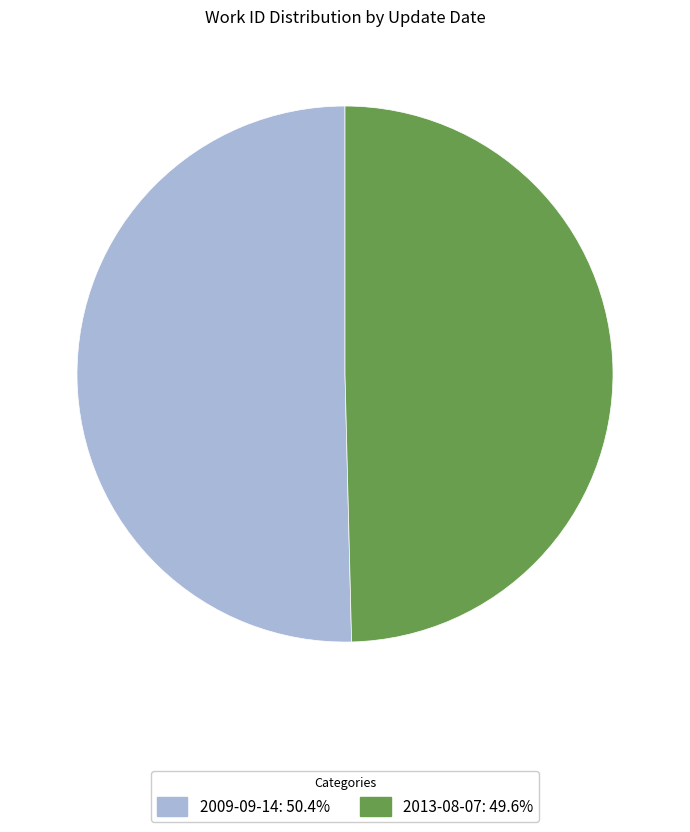

Do 2009-09-14: 50.4% and 2013-08-07: 49.6% together represent more than half of the pie?

Yes